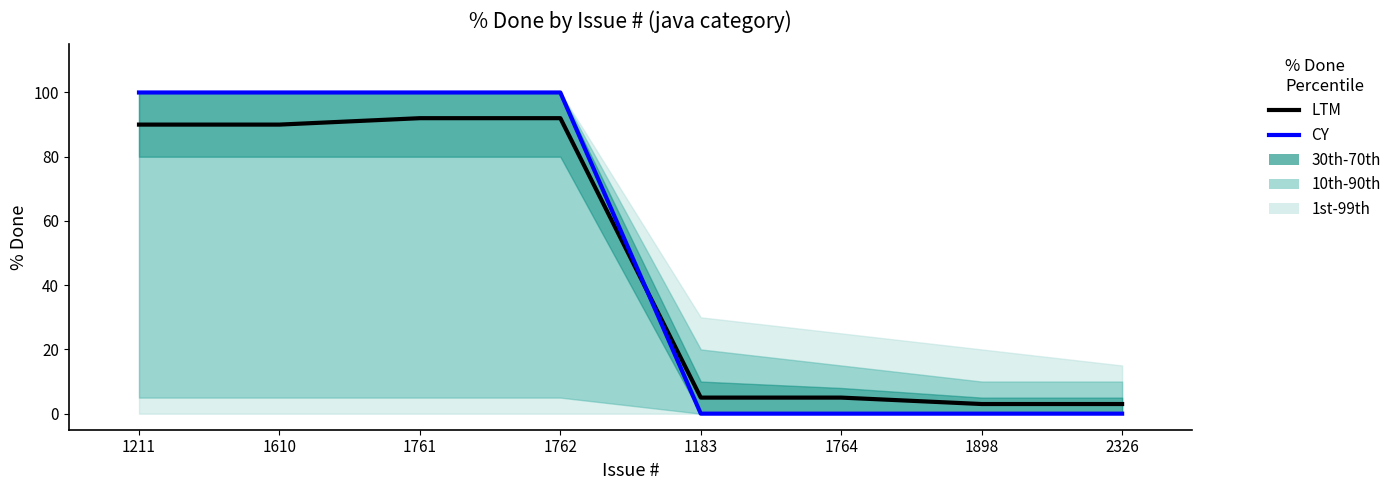

How many values in CY are above zero?

4